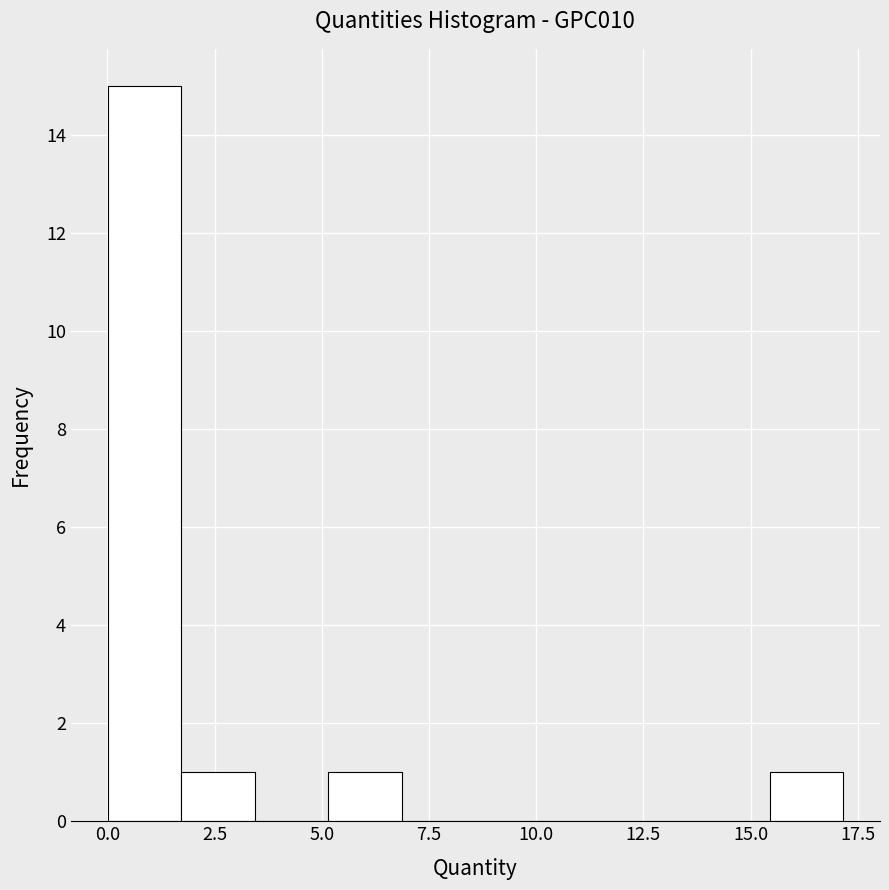

Around what value on the x-axis is the tallest bar? Give the approximate position of its centre, as read against the axis.

1.0